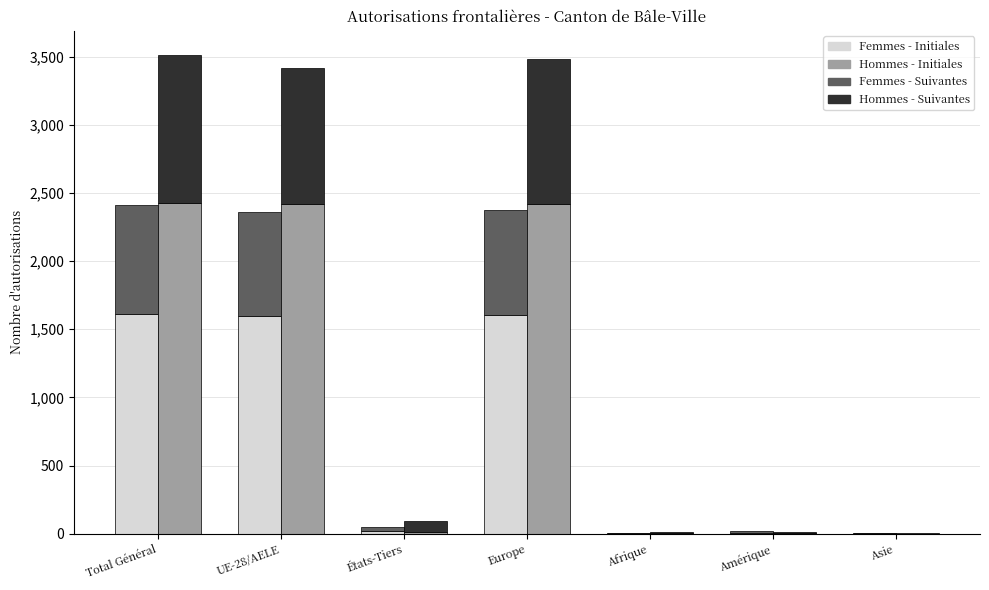

How many bars are there in total?

28